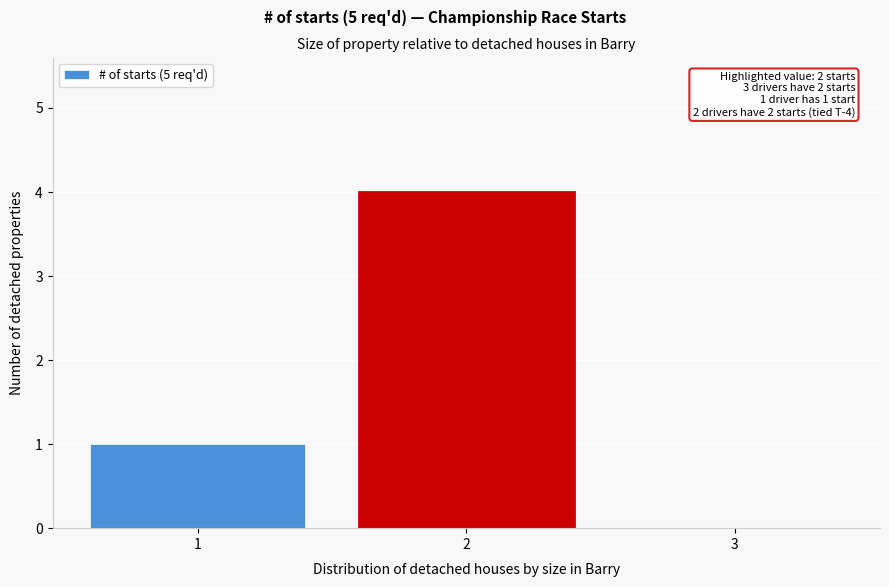

Reading left to right, list all the values displayed in this chart.

1=1	2=4	3=0